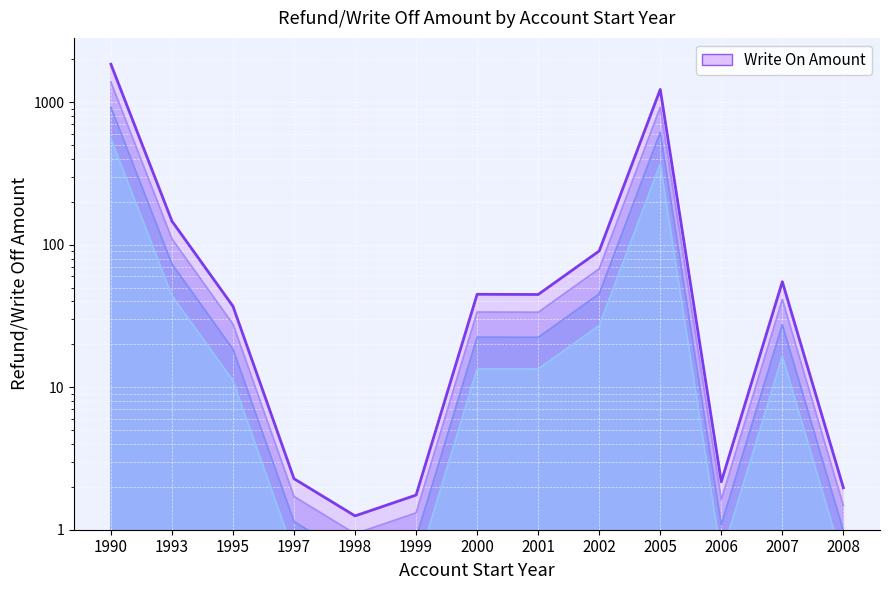

How many points are lower than both their immediate neighbors (excluding endpoints)?

3